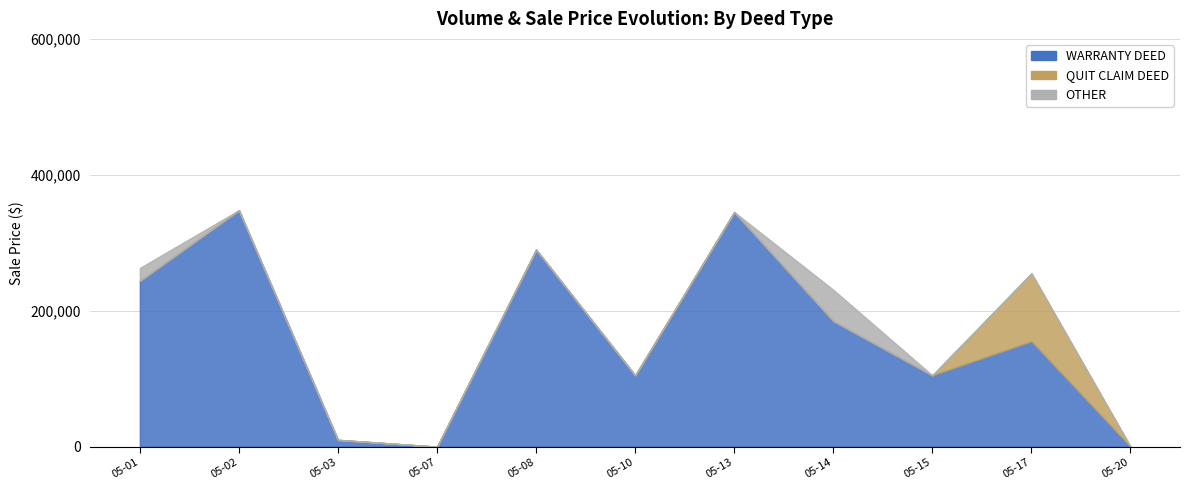

The WARRANTY DEED series shows 207461 at 2019-05-13. True or false?

False